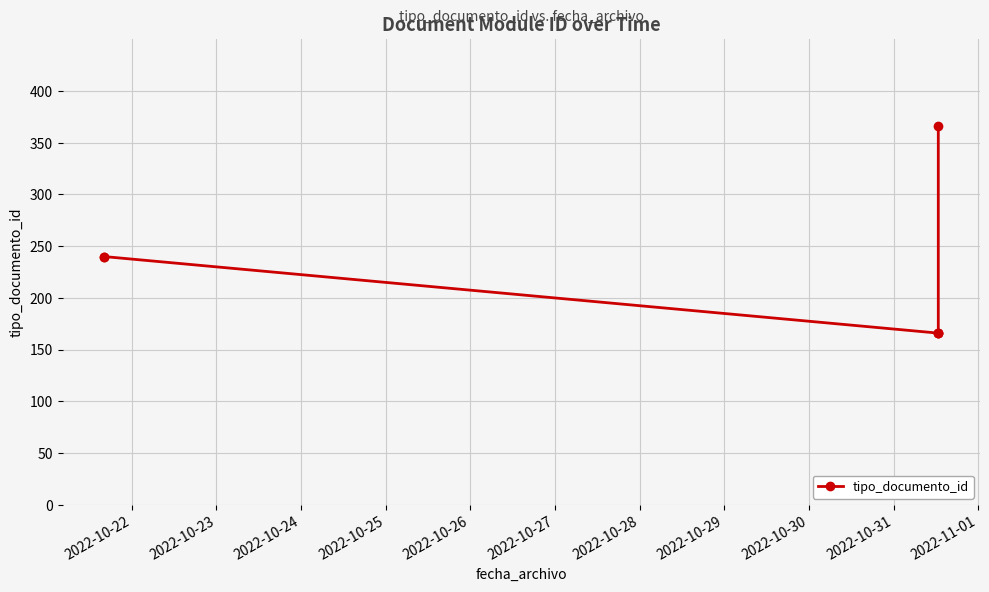

What is the difference between the maximum and second lowest values?

200